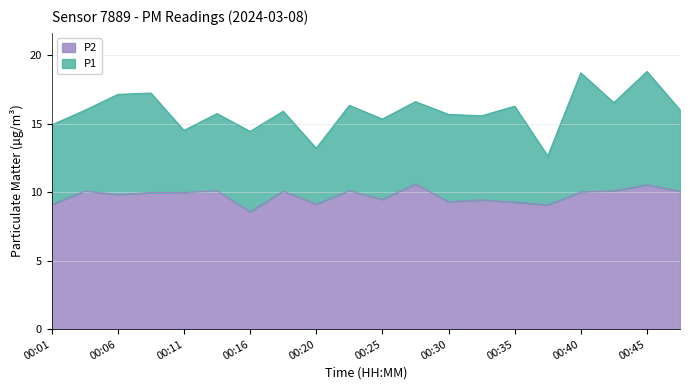

Rank the series by their average value, from highest to lowest.

P1, P2